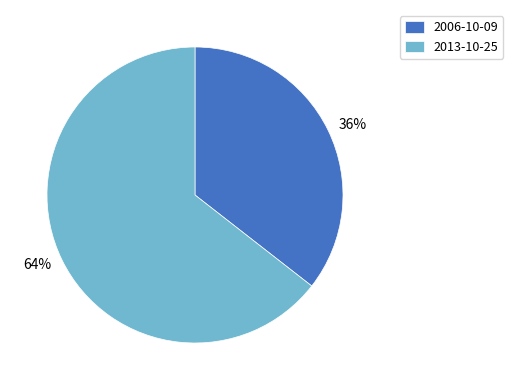

What percentage is the 2013-10-25 slice, to the nearest percent?

64%